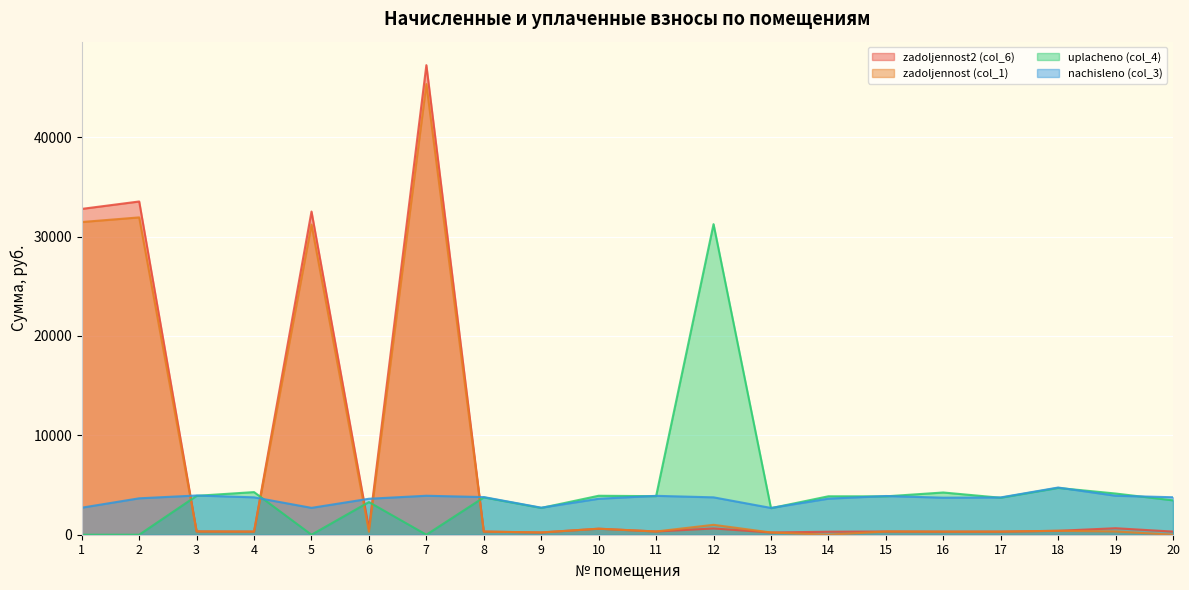

Where is the first local minimum for zadoljennost2 (col_6)?

4